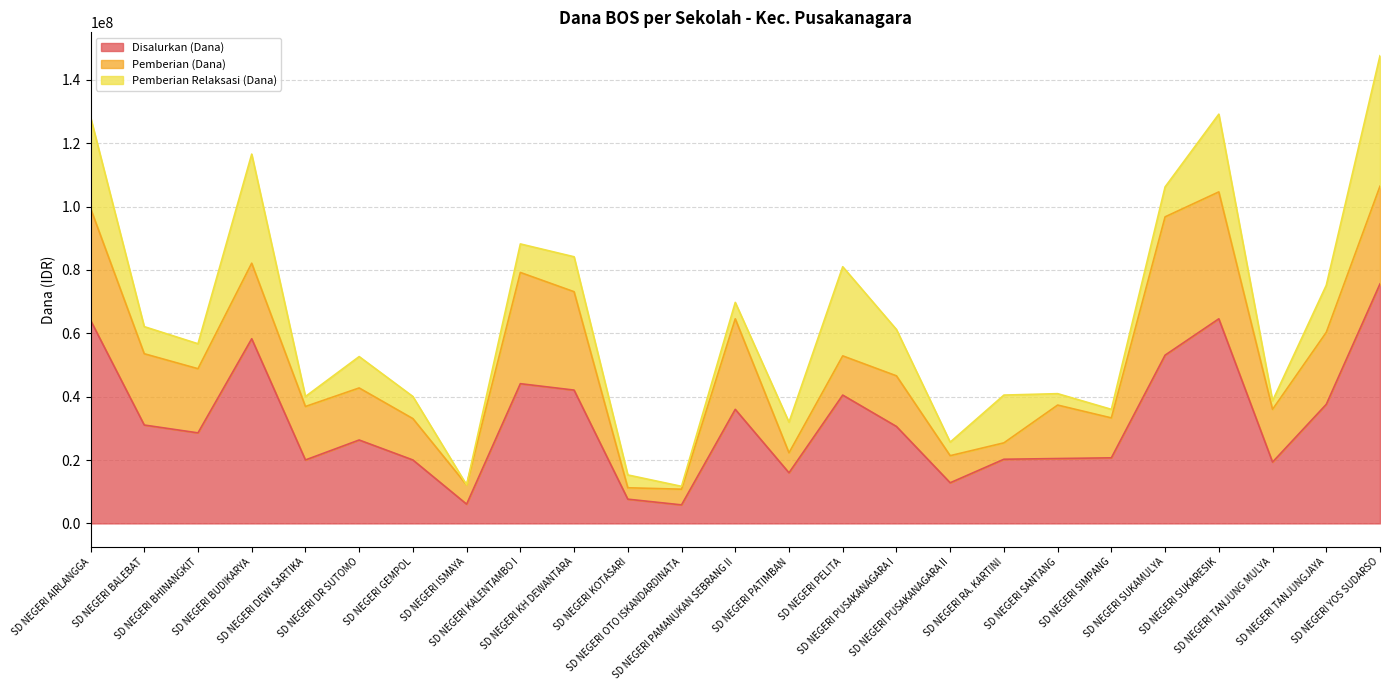

True or false: Pemberian (Dana) and Disalurkan (Dana) intersect in this chart.

False